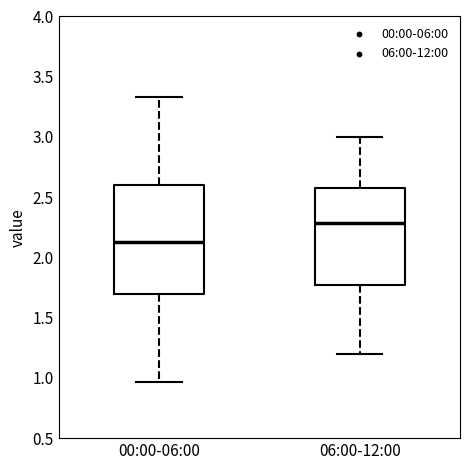

Which box's median line is the lowest?

00:00-06:00